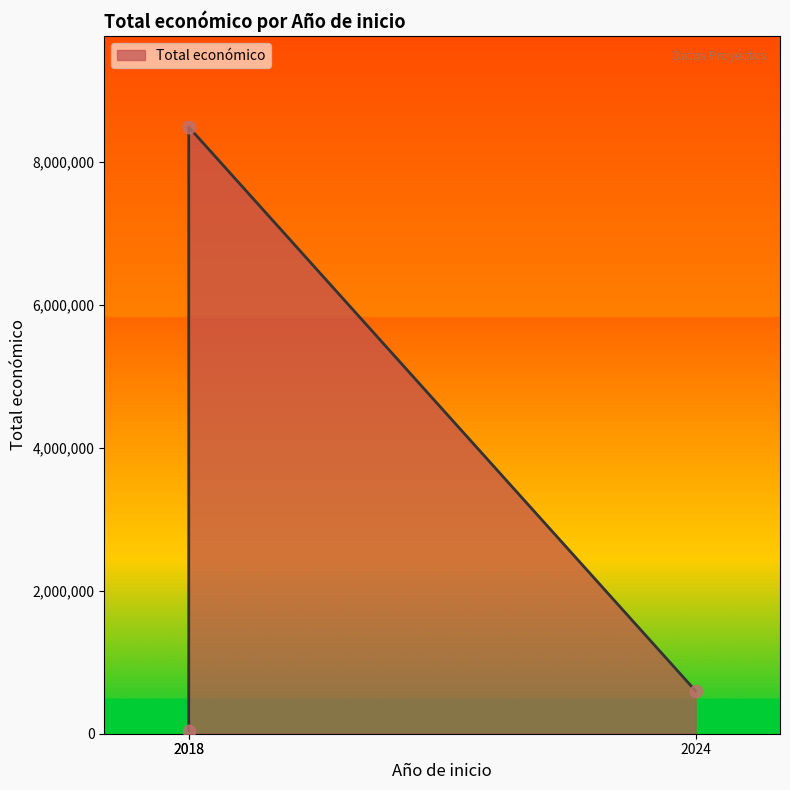

Between 2018 and 2024, which is larger?

2018